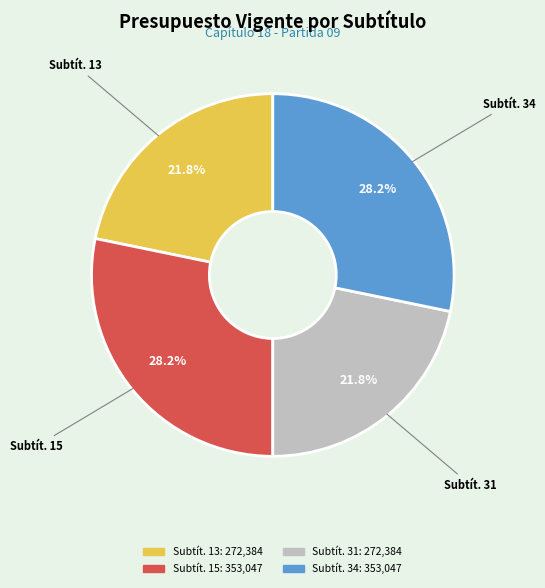

Is there a majority slice in this chart?

No